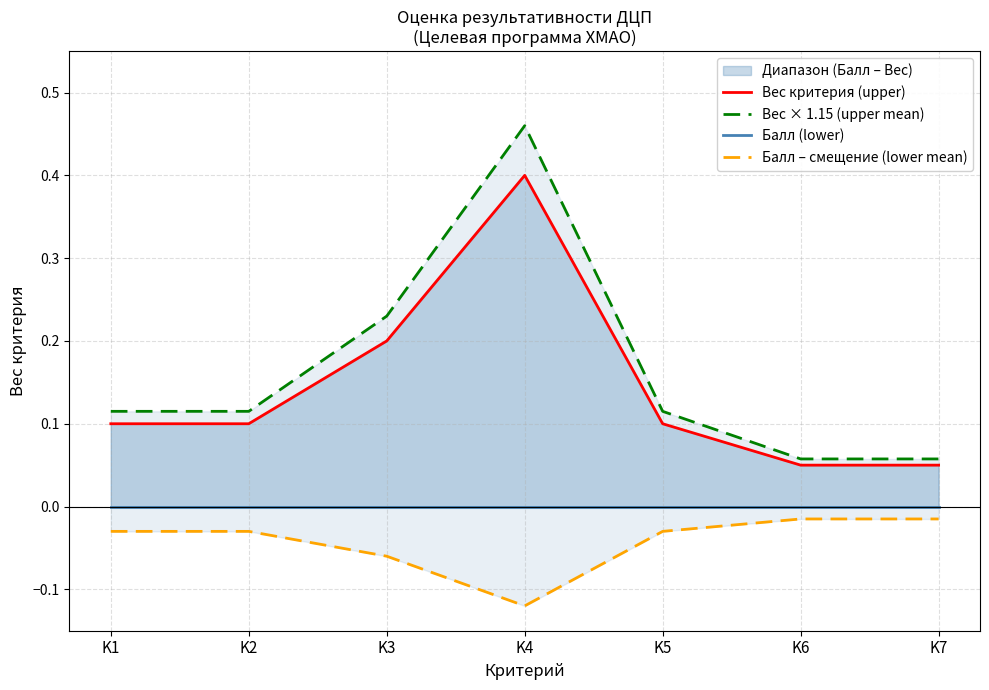

Between K4 and K1, which is larger?

K4